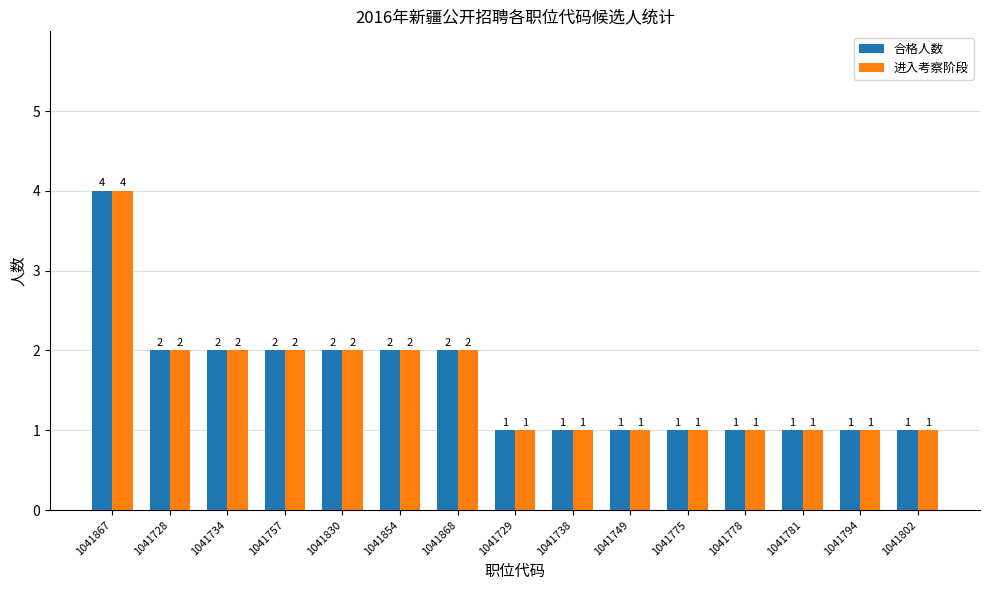

What is the average value of the 合格人数 series?

2